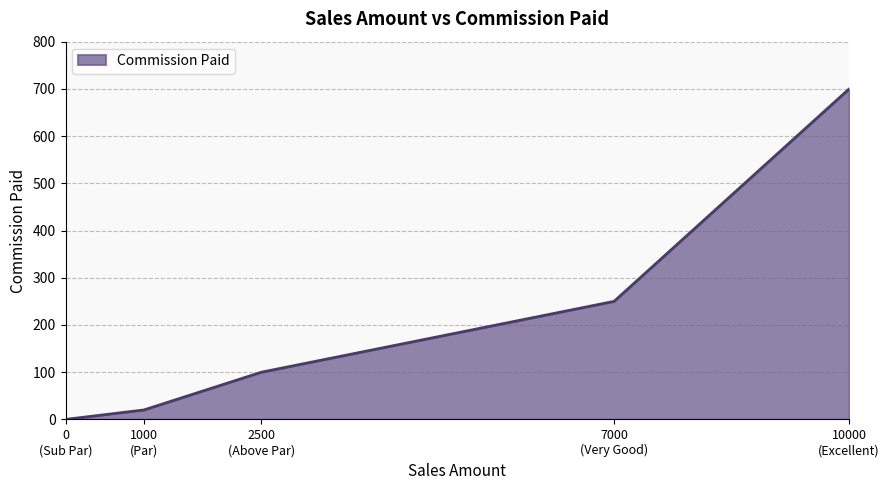

What is the difference between the maximum and minimum values?

700